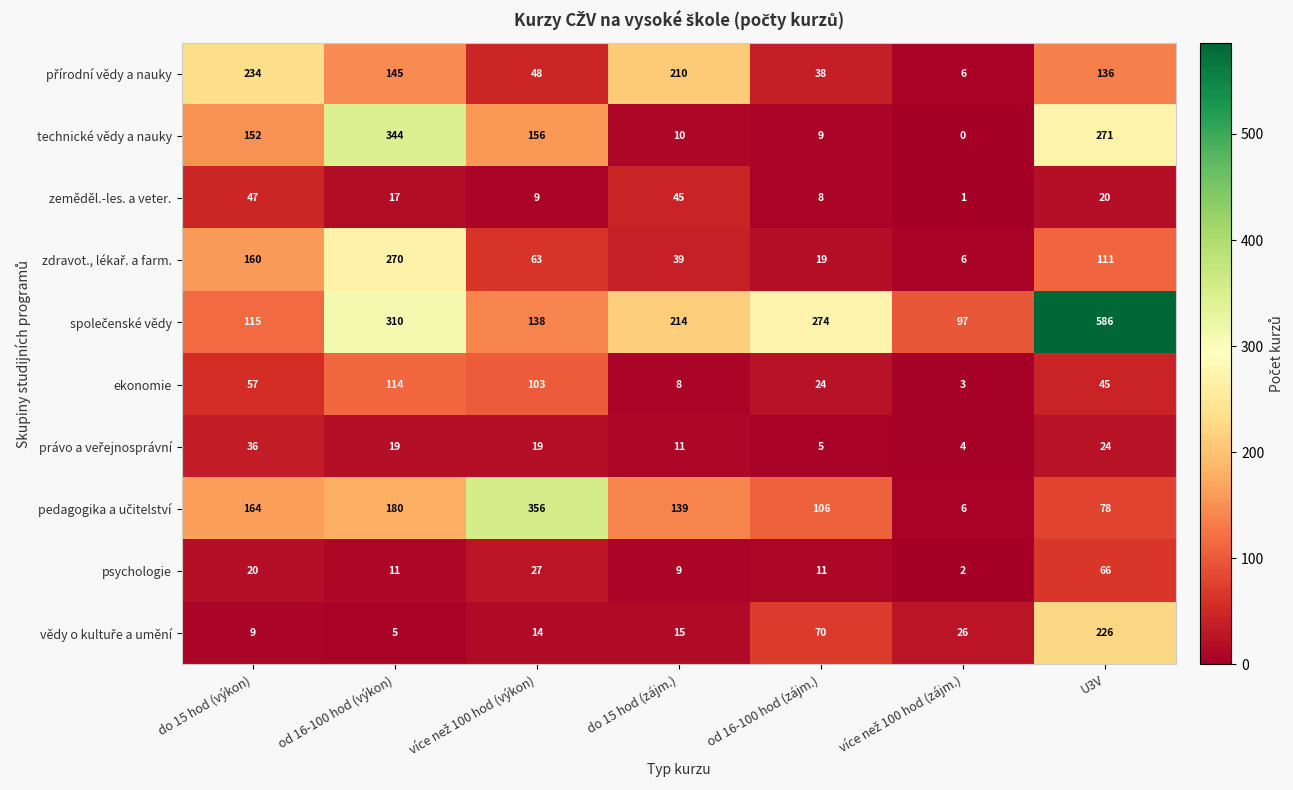

What is the total value across all series at do 15 hod (výkon)?

994